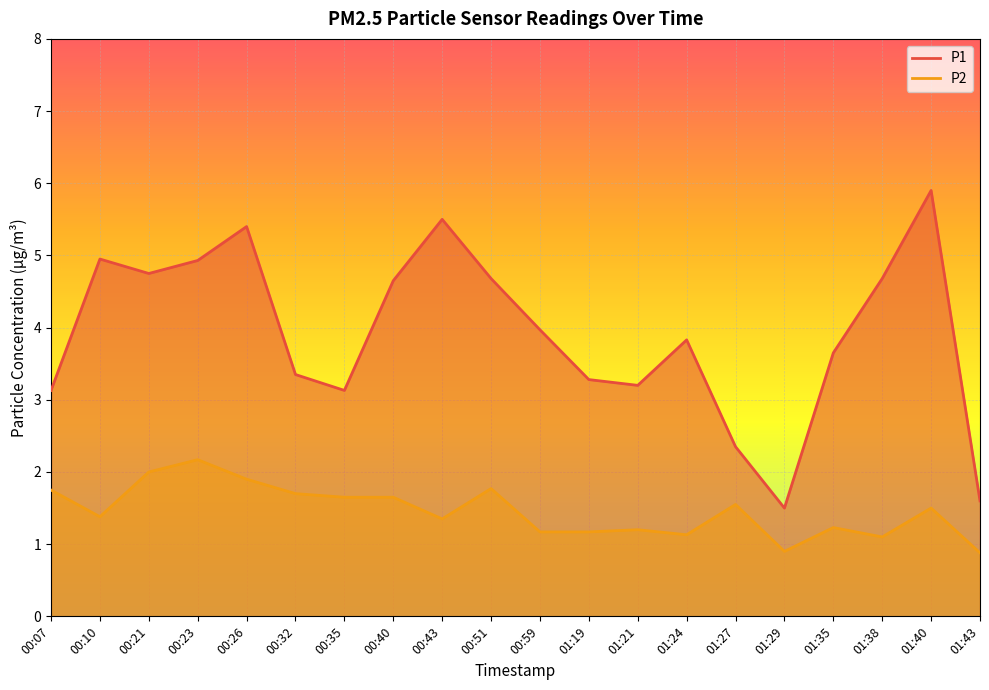

Read the P2 value at 00:26.

1.9